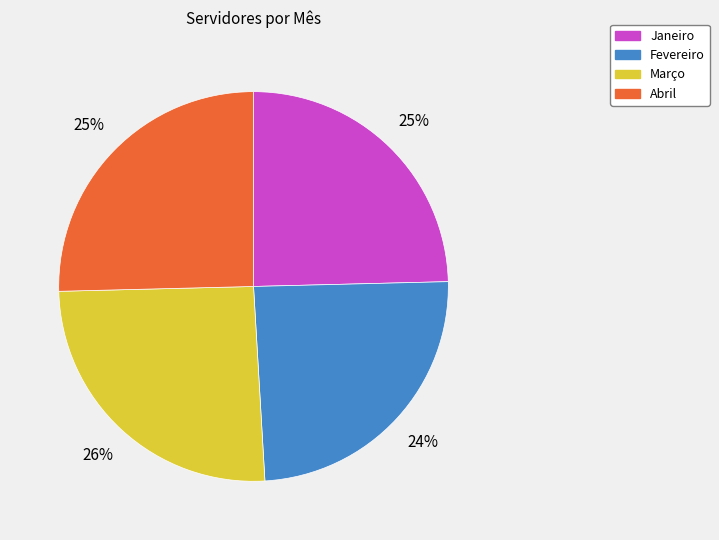

The Janeiro slice represents 25% of the pie. True or false?

True